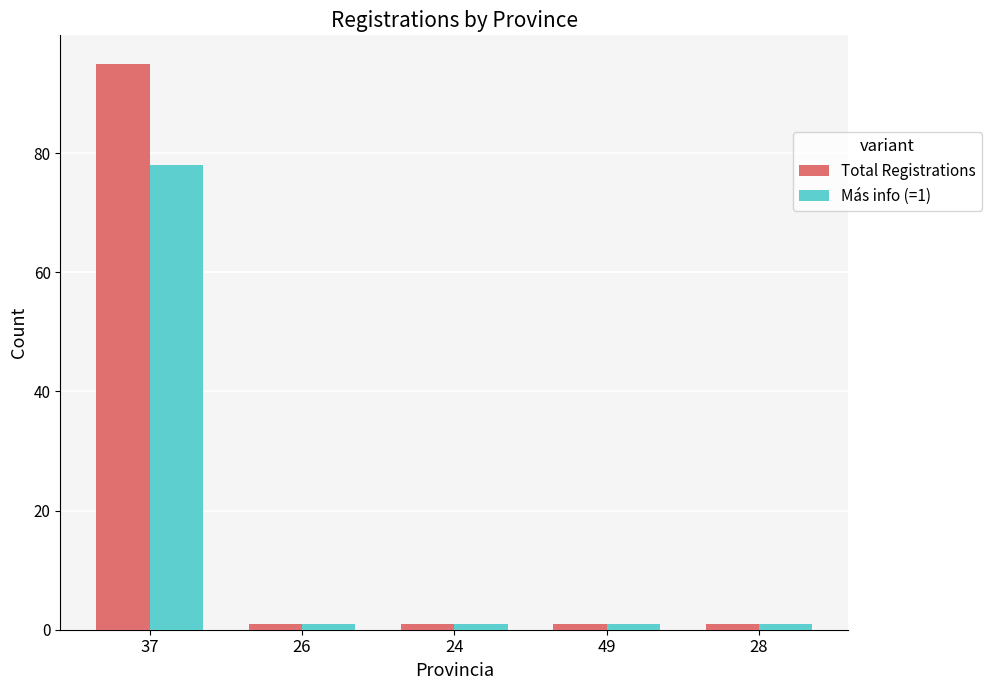

Which series has the largest range (max minus min)?

Total Registrations